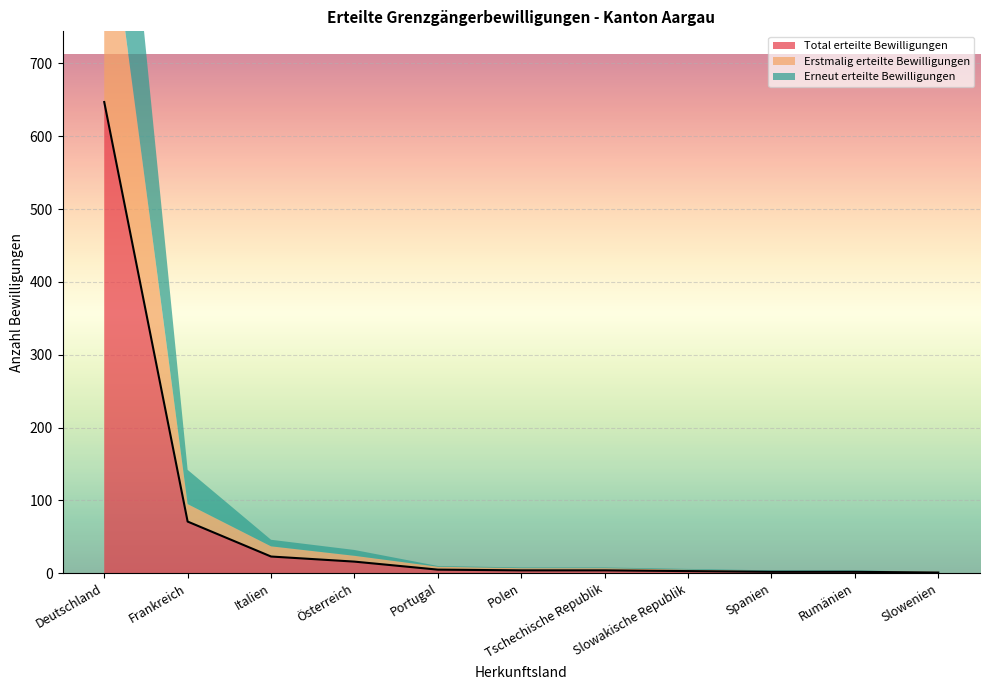

Is the value of Total erteilte Bewilligungen at Polen greater than the value of Erneut erteilte Bewilligungen at Rumänien?

Yes